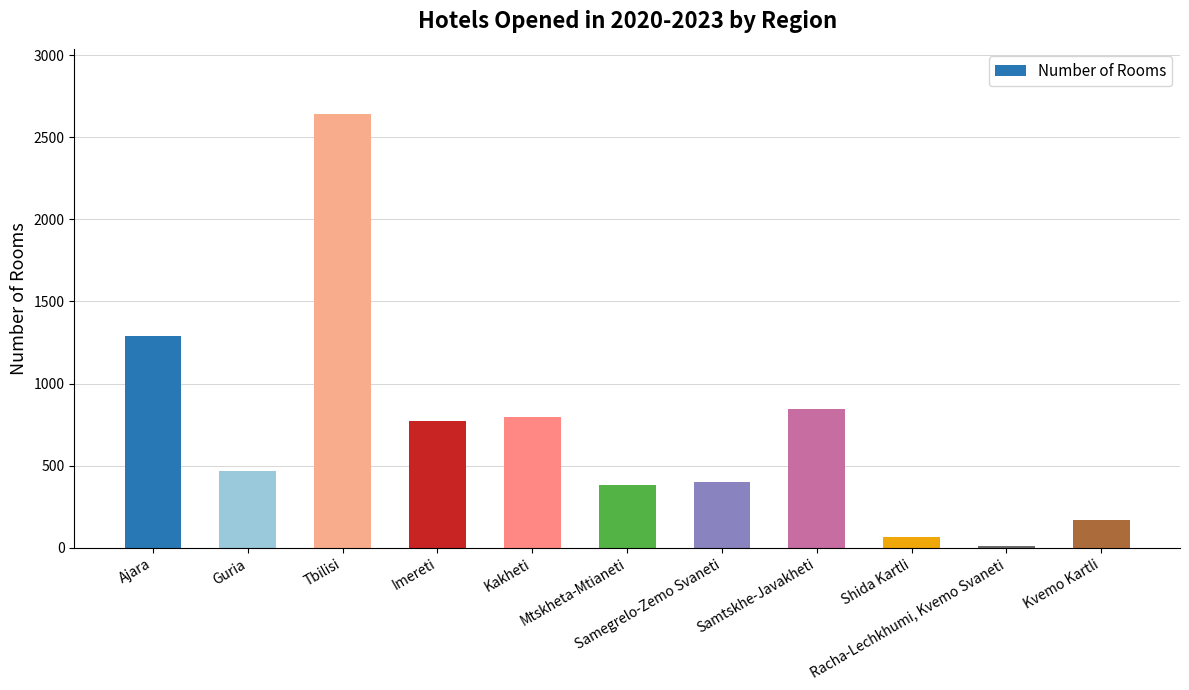

The value at Samtskhe-Javakheti is 1183. True or false?

False